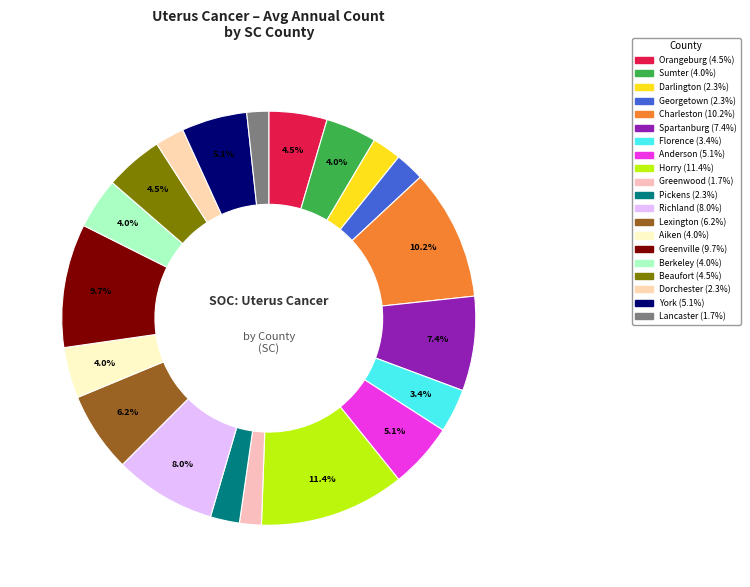

Which category has the smallest portion of the pie?

Greenwood